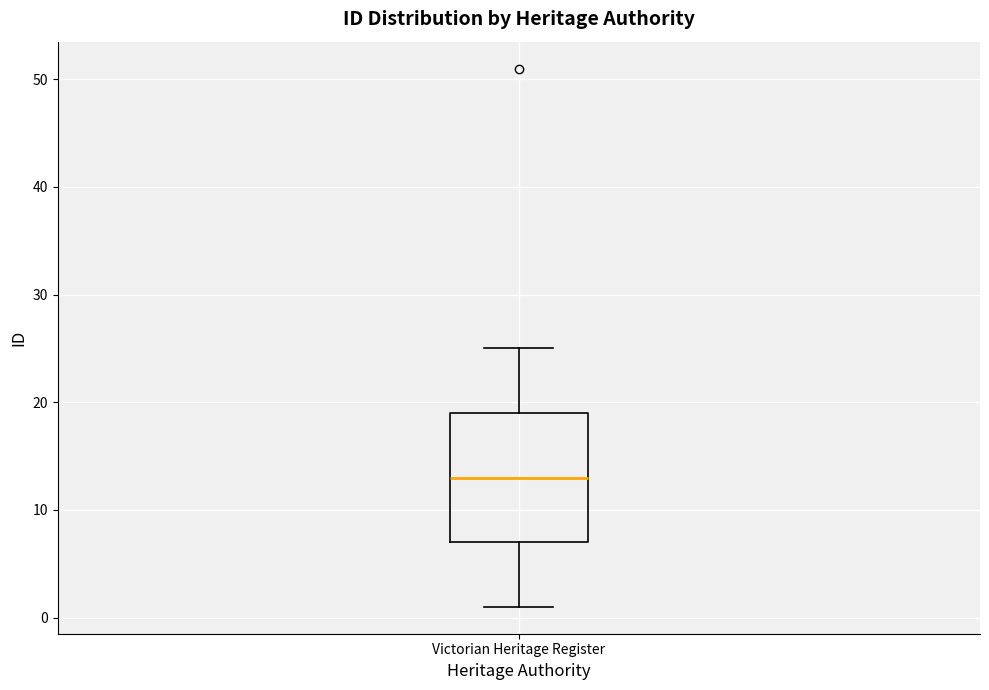

Where does the lower whisker of the box for Victorian Heritage Register end on the y-axis? The values are not printed on the chart, so give them approximately, as read against the axis.

1